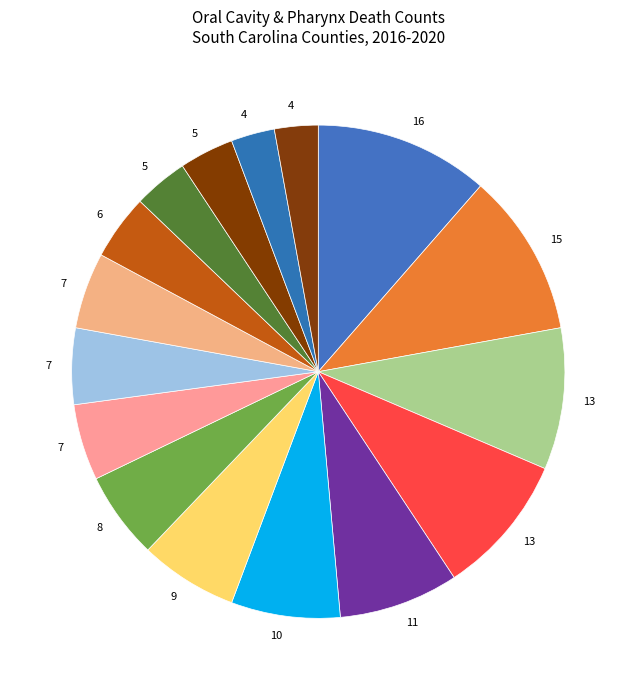

Is there any slice that represents more than half of the pie?

No